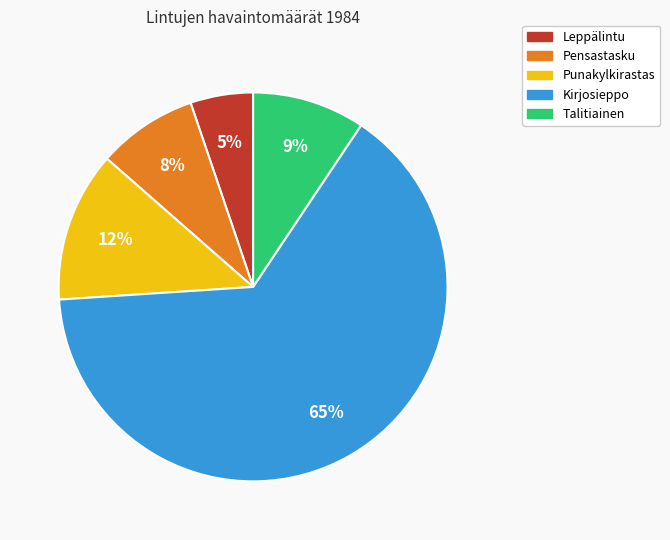

Combined, do Talitiainen and Kirjosieppo account for over 50%?

Yes